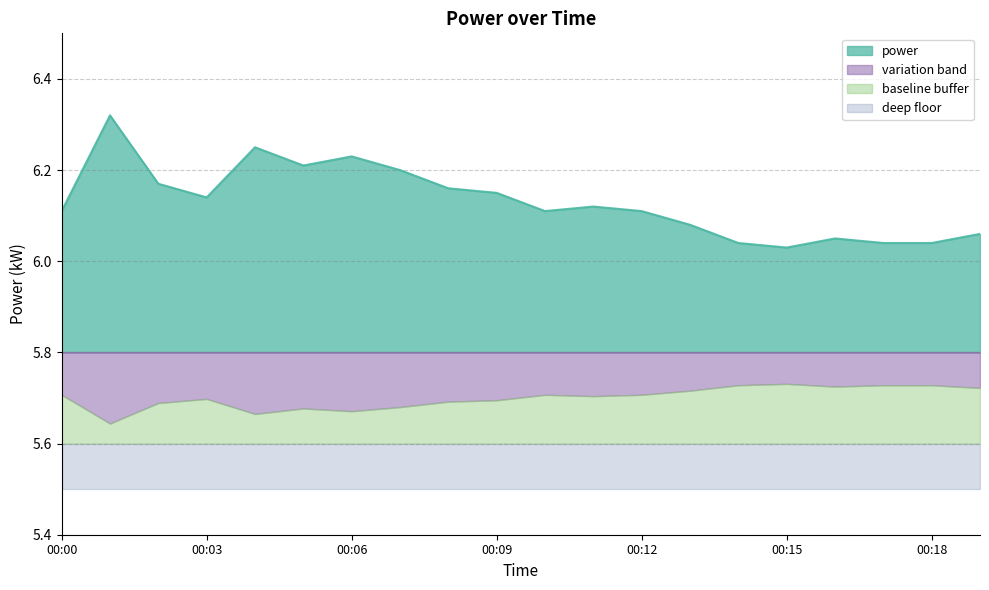

Which category has the highest value across all series?

00:01